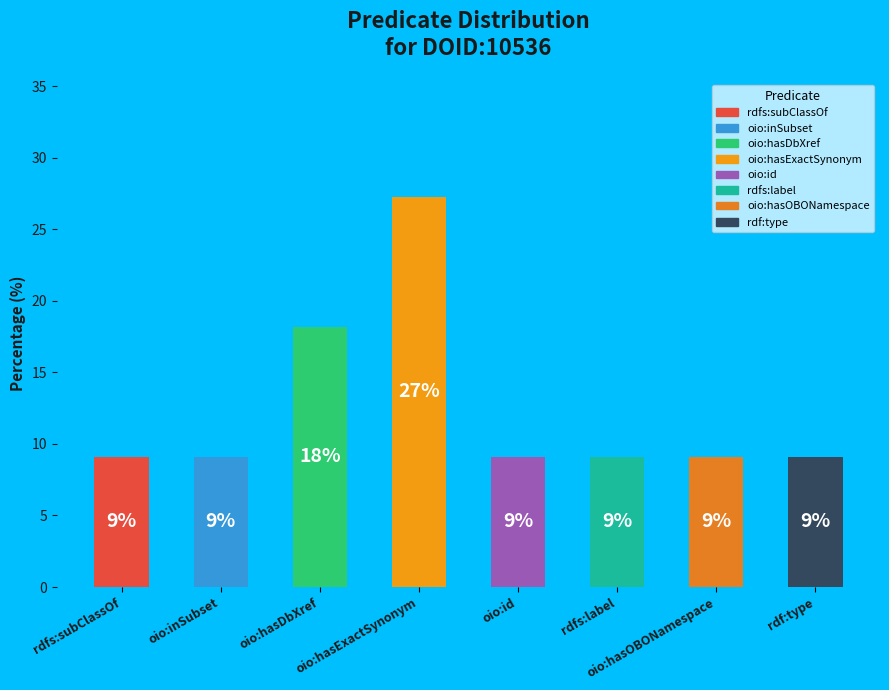

What is the largest slice in the pie chart?

oio:hasExactSynonym